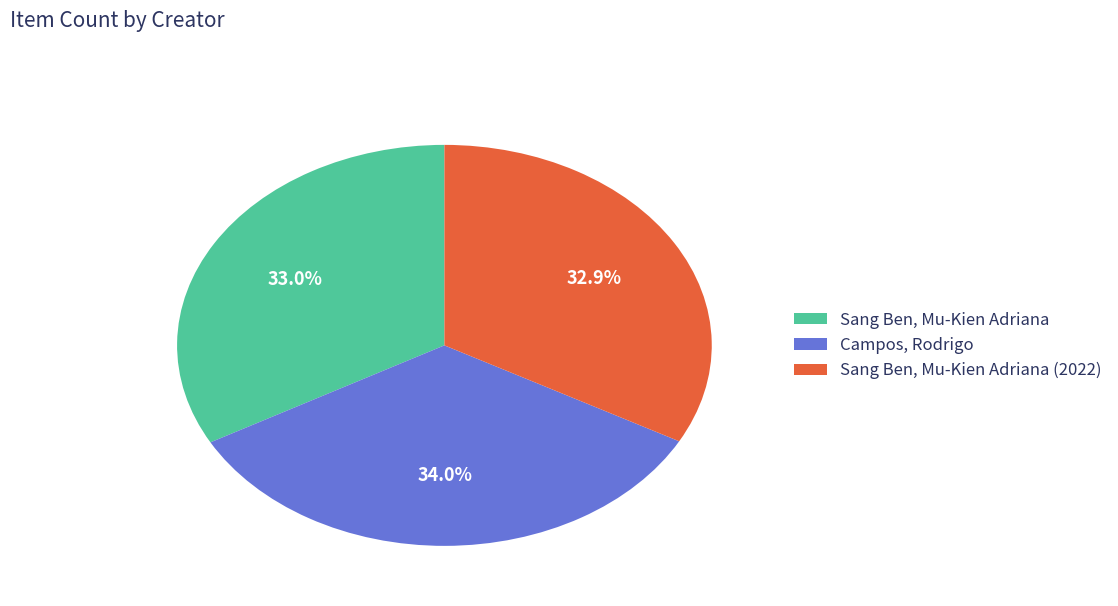

To the nearest percent, what portion does Sang Ben, Mu-Kien Adriana represent?

33%